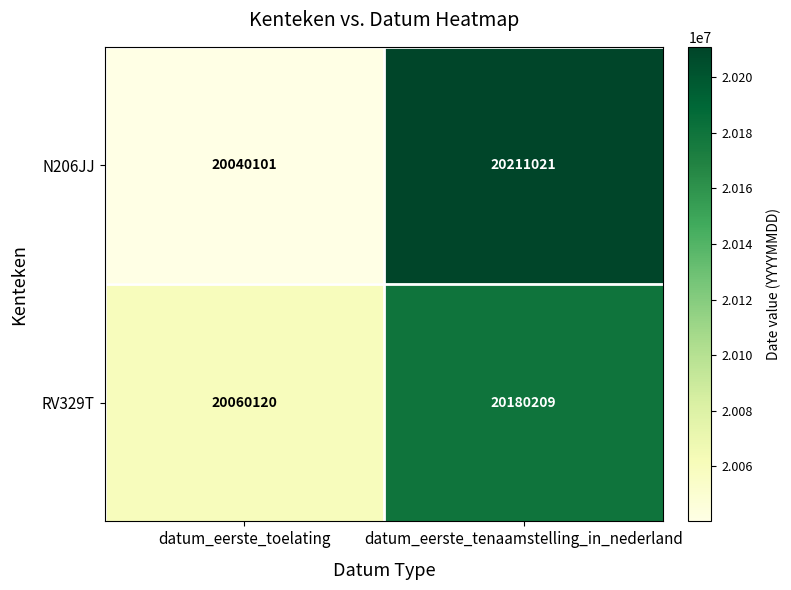

Which label corresponds to the smallest value in the chart?

datum_eerste_toelating